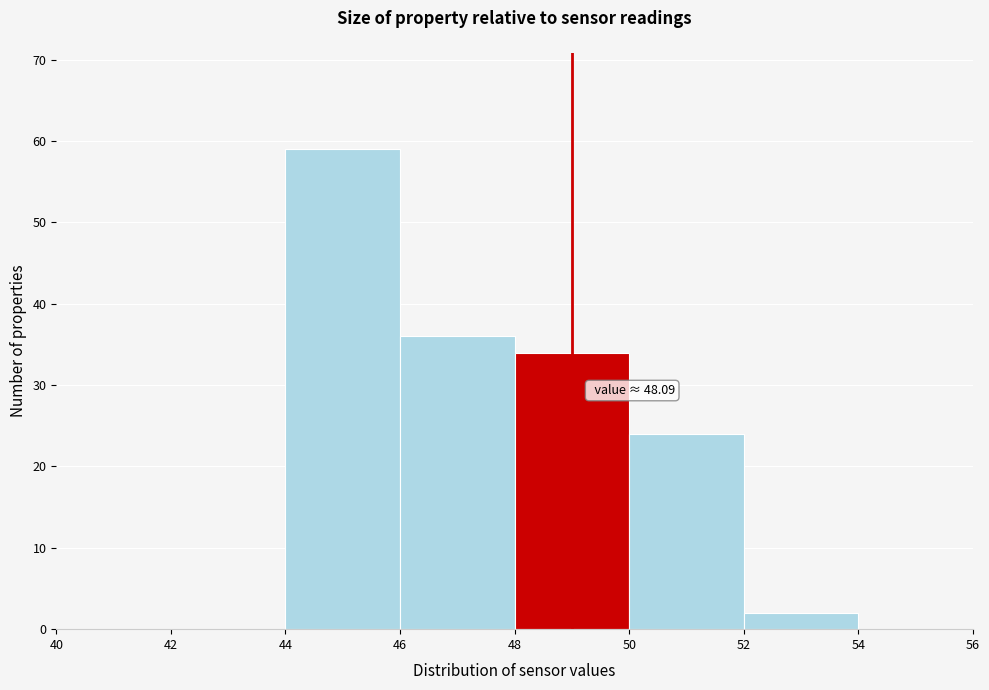

Over which range of the x-axis is the bar tallest?

44 to 46